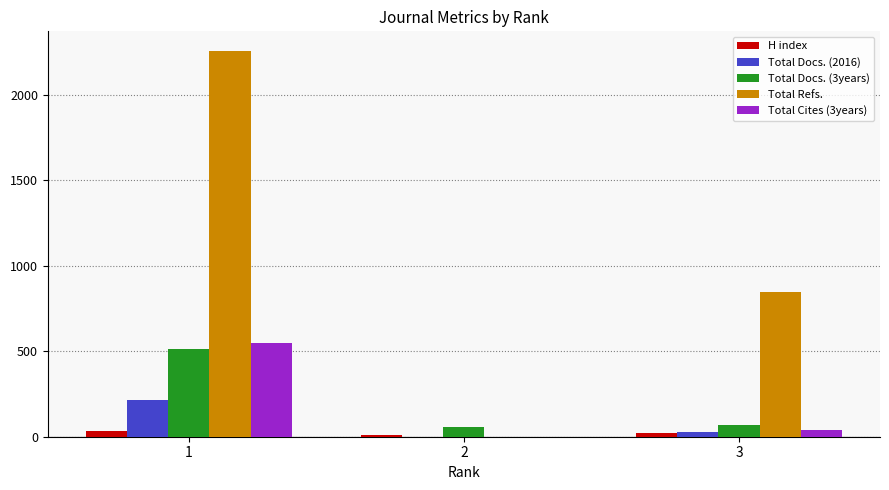

What are all the series names shown in the legend?

H index, Total Docs. (2016), Total Docs. (3years), Total Refs., Total Cites (3years)